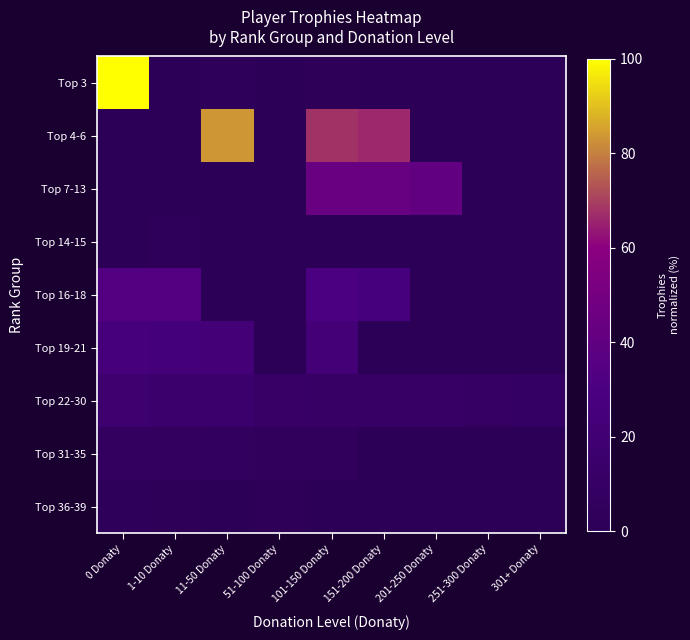

Reading left to right, transcribe all the data shown in this chart.

Top 3: 0 Donaty=100.0	1-10 Donaty=0.0	11-50 Donaty=2.8	51-100 Donaty=0.0	101-150 Donaty=1.4	151-200 Donaty=1.1	201-250 Donaty=0.0	251-300 Donaty=0.0	301+ Donaty=0.0
Top 4-6: 0 Donaty=0.0	1-10 Donaty=0.0	11-50 Donaty=83.4	51-100 Donaty=0.0	101-150 Donaty=67.8	151-200 Donaty=66.0	201-250 Donaty=0.0	251-300 Donaty=0.0	301+ Donaty=0.0
Top 7-13: 0 Donaty=0.0	1-10 Donaty=0.0	11-50 Donaty=0.0	51-100 Donaty=0.0	101-150 Donaty=43.8	151-200 Donaty=43.7	201-250 Donaty=40.6	251-300 Donaty=0.0	301+ Donaty=0.0
Top 14-15: 0 Donaty=0.0	1-10 Donaty=3.1	11-50 Donaty=0.0	51-100 Donaty=0.5	101-150 Donaty=0.0	151-200 Donaty=0.0	201-250 Donaty=0.0	251-300 Donaty=0.0	301+ Donaty=0.0
Top 16-18: 0 Donaty=33.3	1-10 Donaty=33.3	11-50 Donaty=0.0	51-100 Donaty=0.0	101-150 Donaty=29.9	151-200 Donaty=26.8	201-250 Donaty=0.0	251-300 Donaty=0.0	301+ Donaty=0.0
Top 19-21: 0 Donaty=25.1	1-10 Donaty=23.1	11-50 Donaty=22.9	51-100 Donaty=0.0	101-150 Donaty=22.6	151-200 Donaty=0.0	201-250 Donaty=0.0	251-300 Donaty=0.0	301+ Donaty=0.0
Top 22-30: 0 Donaty=16.3	1-10 Donaty=15.6	11-50 Donaty=15.3	51-100 Donaty=11.5	101-150 Donaty=10.4	151-200 Donaty=10.3	201-250 Donaty=9.4	251-300 Donaty=9.0	301+ Donaty=8.7
Top 31-35: 0 Donaty=6.6	1-10 Donaty=6.4	11-50 Donaty=5.9	51-100 Donaty=4.3	101-150 Donaty=4.2	151-200 Donaty=0.0	201-250 Donaty=0.0	251-300 Donaty=0.0	301+ Donaty=0.0
Top 36-39: 0 Donaty=1.7	1-10 Donaty=1.4	11-50 Donaty=0.0	51-100 Donaty=1.3	101-150 Donaty=0.0	151-200 Donaty=0.0	201-250 Donaty=0.0	251-300 Donaty=0.0	301+ Donaty=0.0